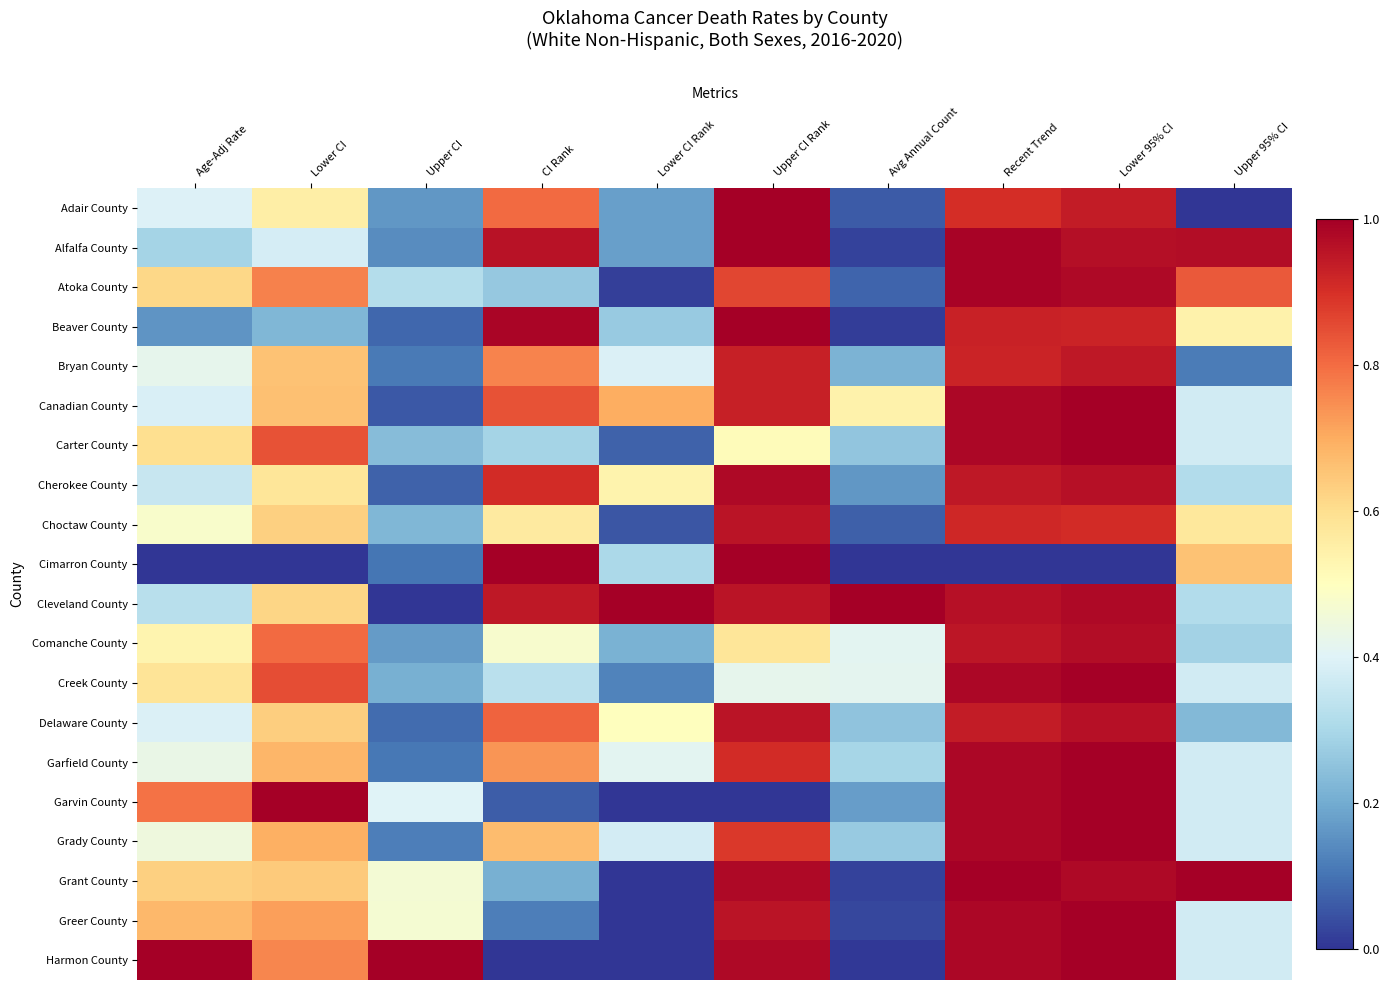

What is the spread (max minus min) of values at CI Rank?

1.0